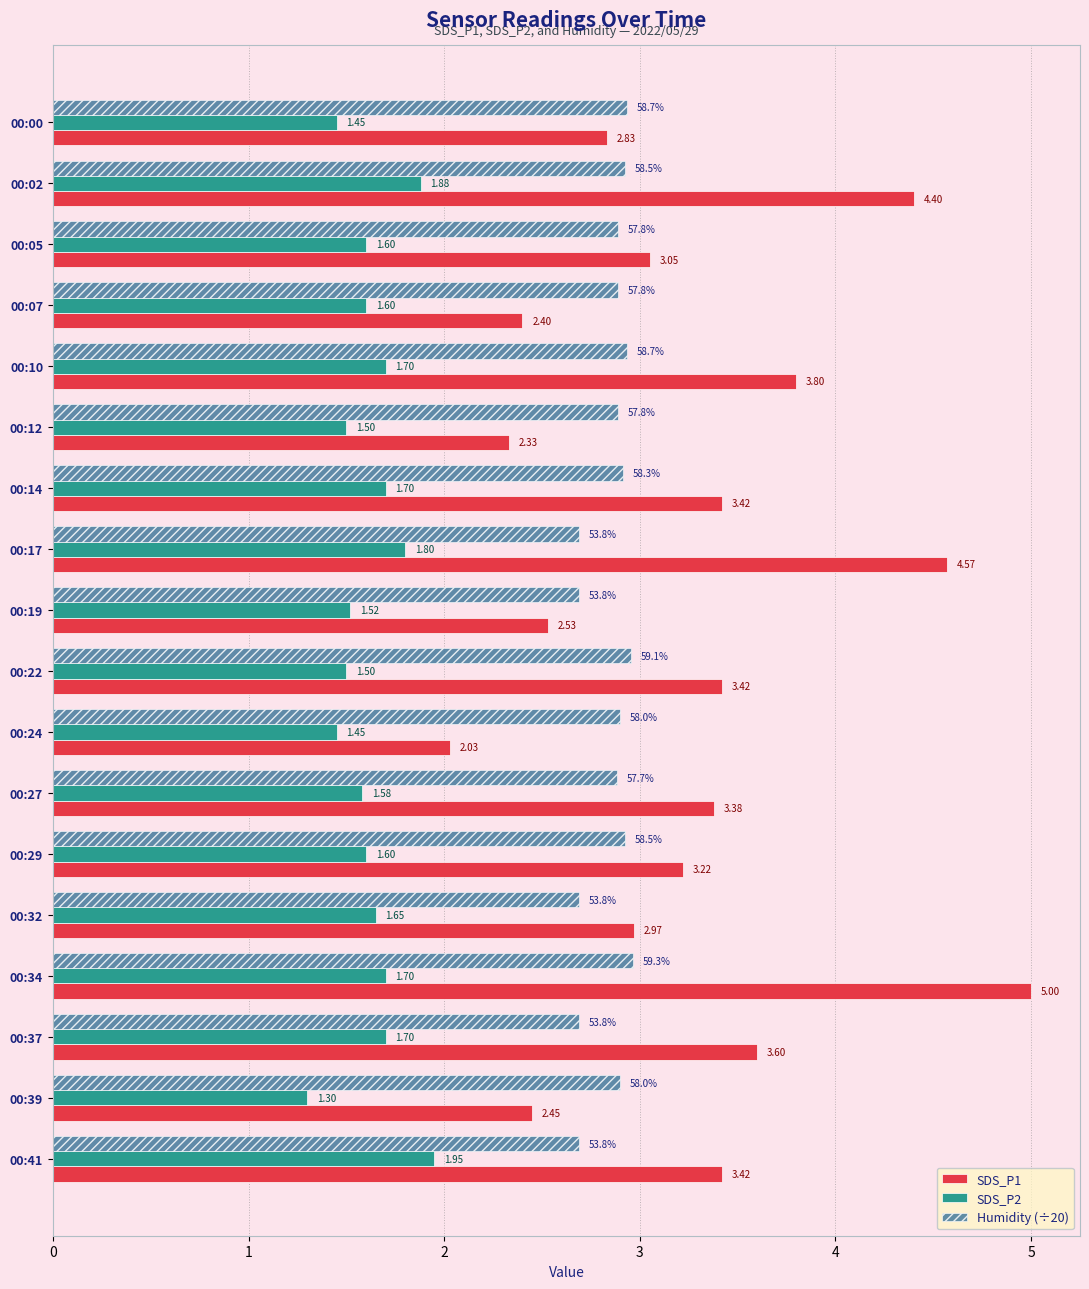

At which category does the chart reach its peak across all series?

00:34